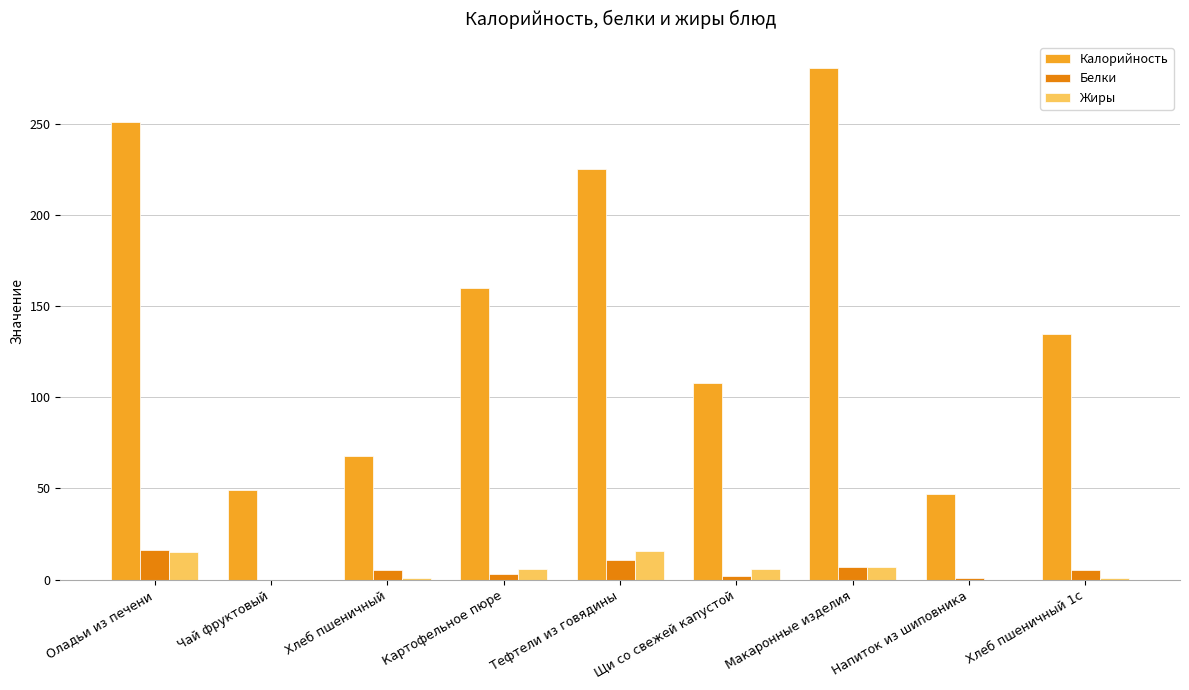

Which series changed the most between Тефтели из говядины and Макаронные изделия?

Калорийность